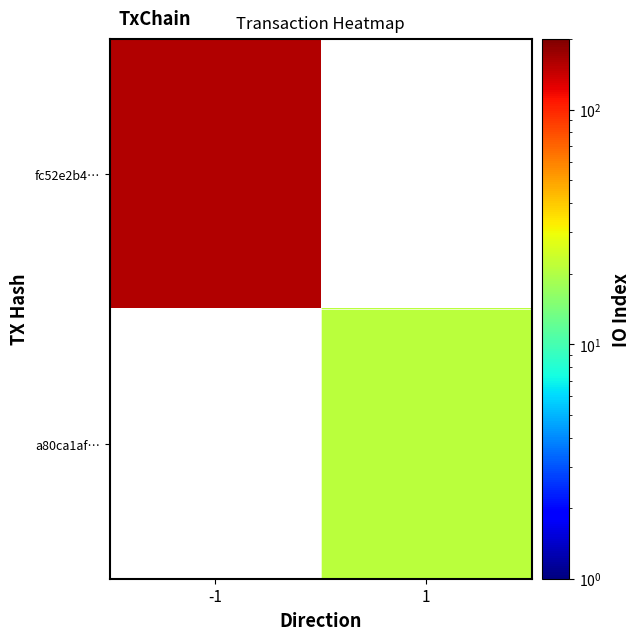

How many distinct data groups are displayed?

2